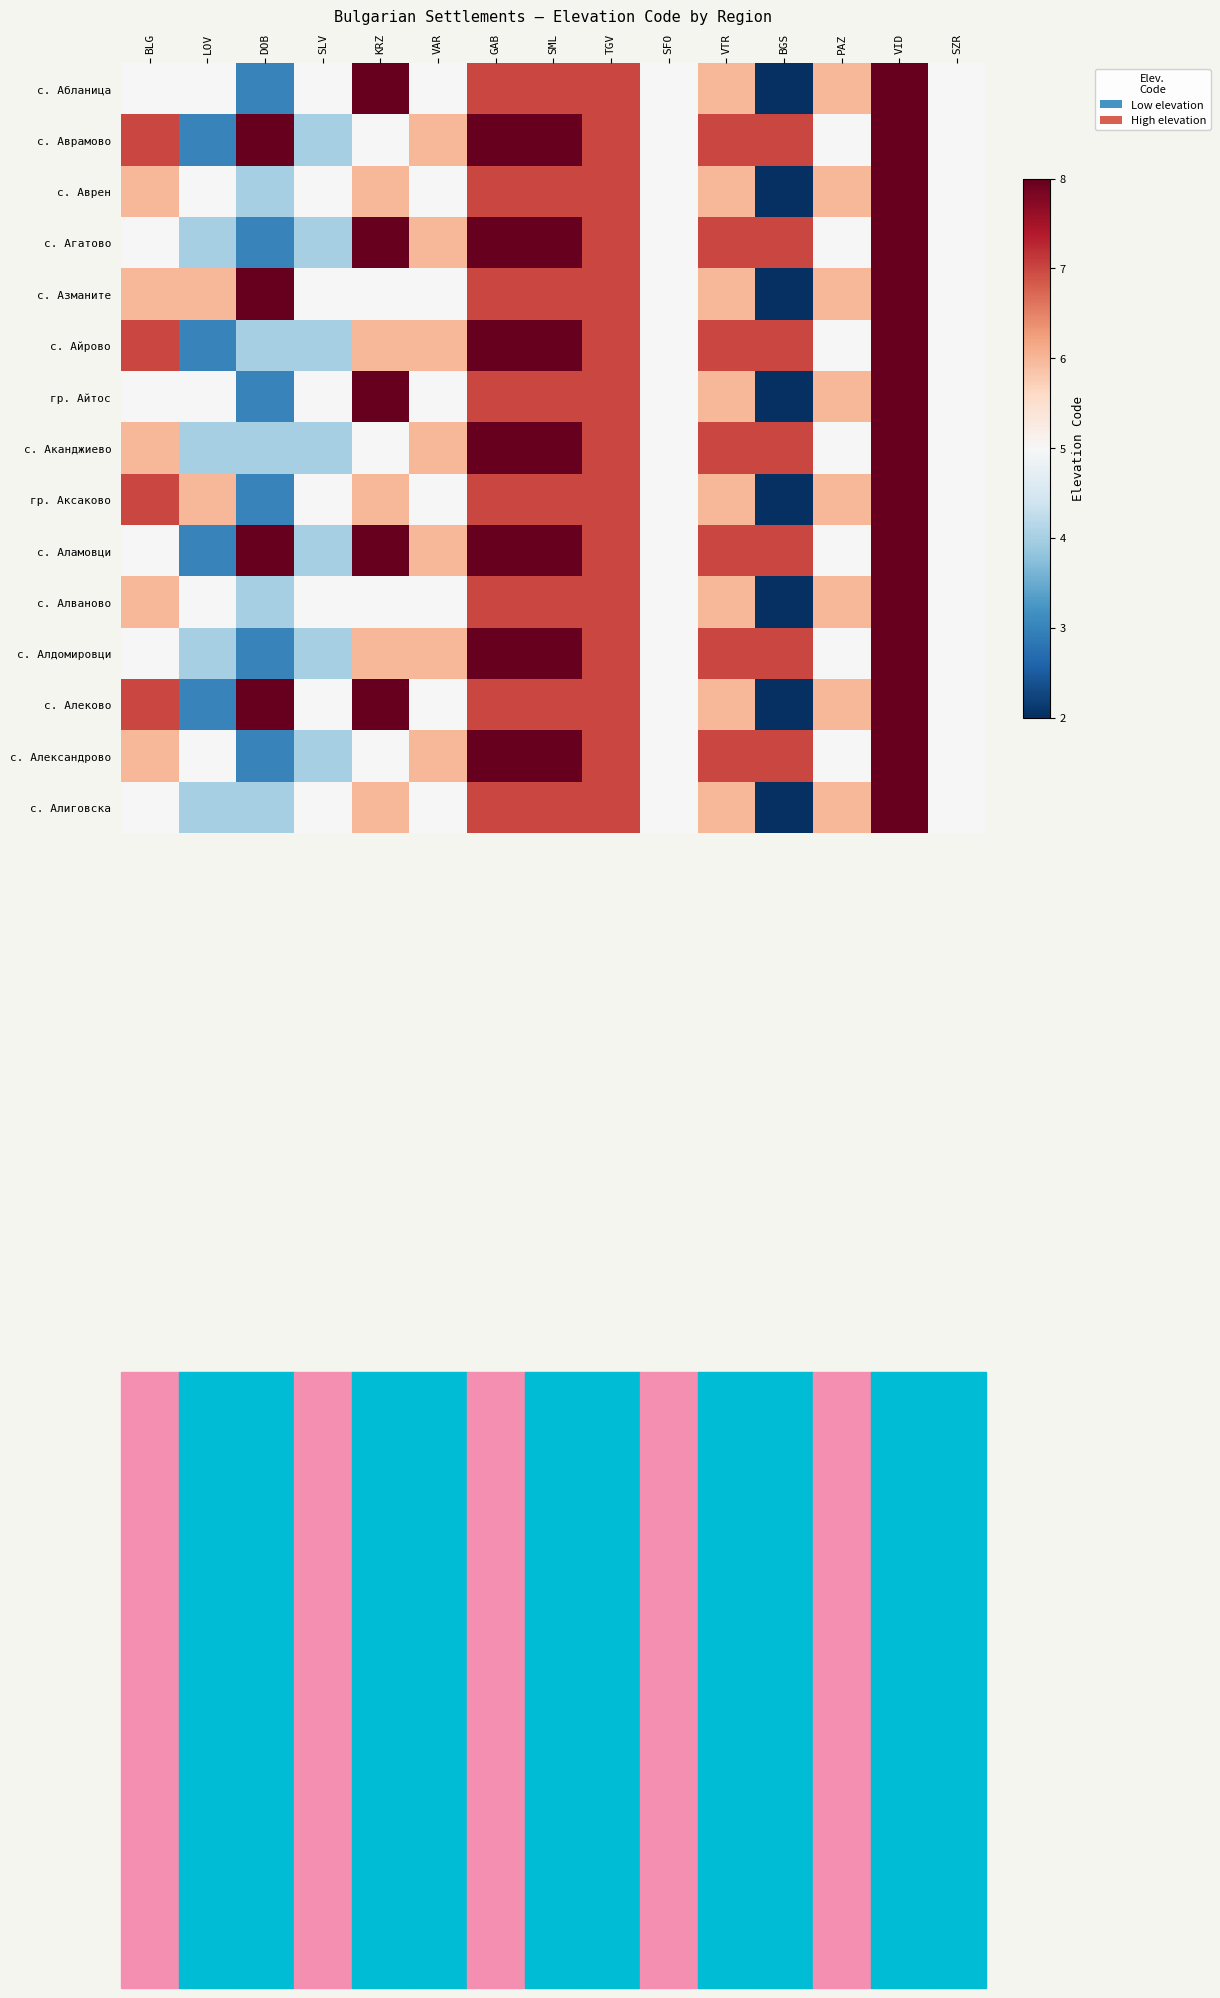

How many series are shown in this chart?

15